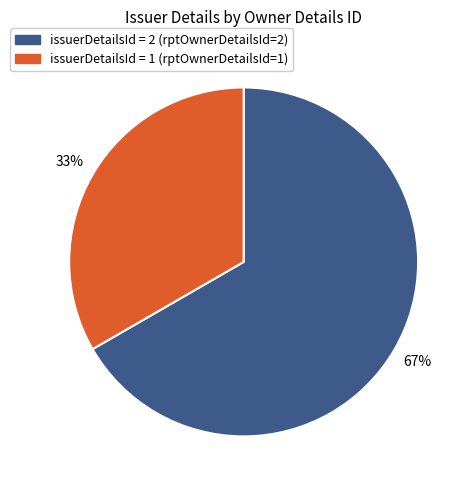

To the nearest percent, what is the average slice percentage?

50%